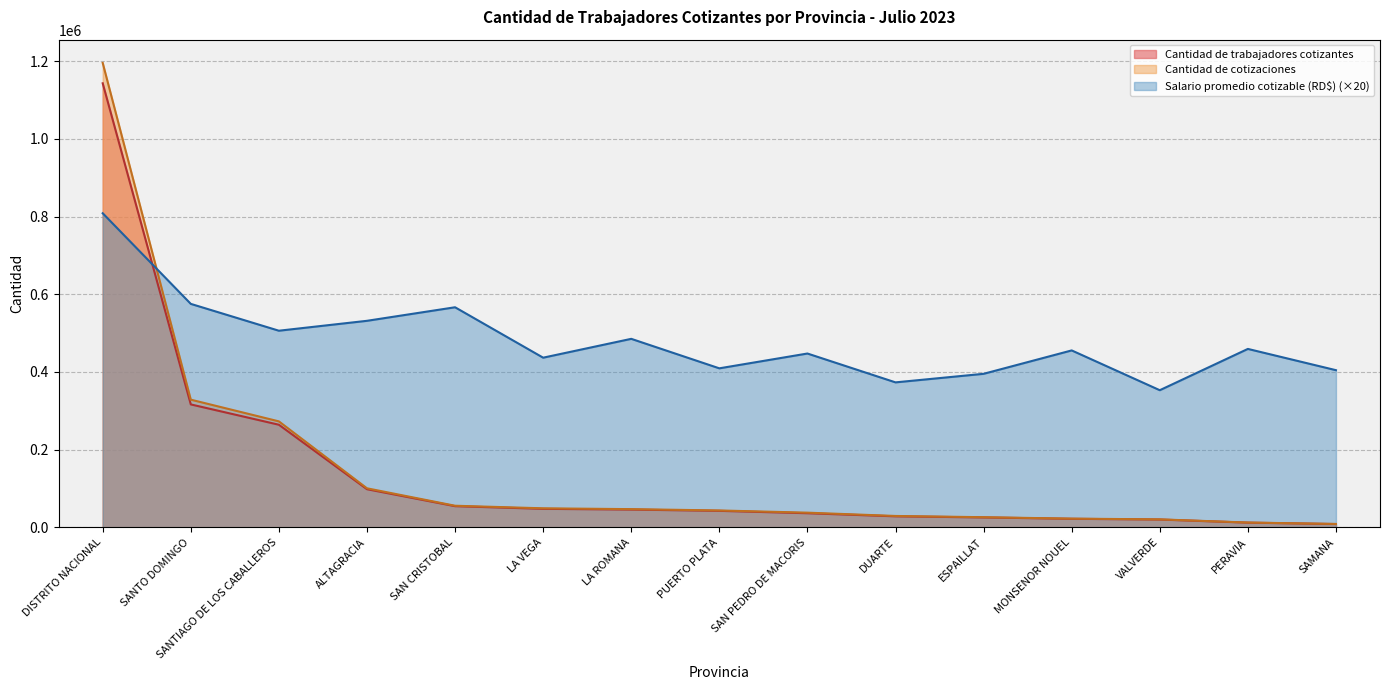

At SAMANA, list the series in order from smallest to largest.

Cantidad de trabajadores cotizantes, Cantidad de cotizaciones, Salario promedio cotizable (RD$)